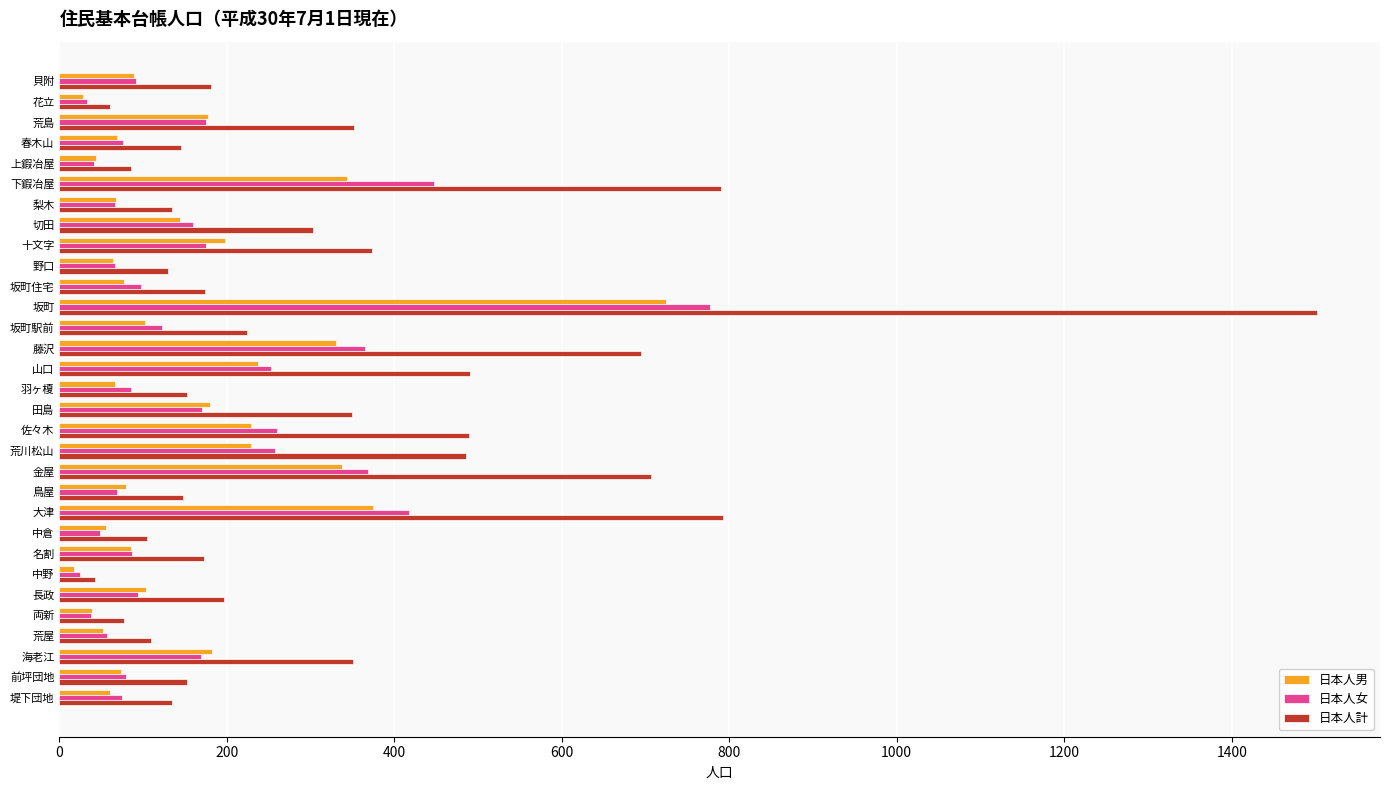

What is the maximum value for 日本人計?

1502